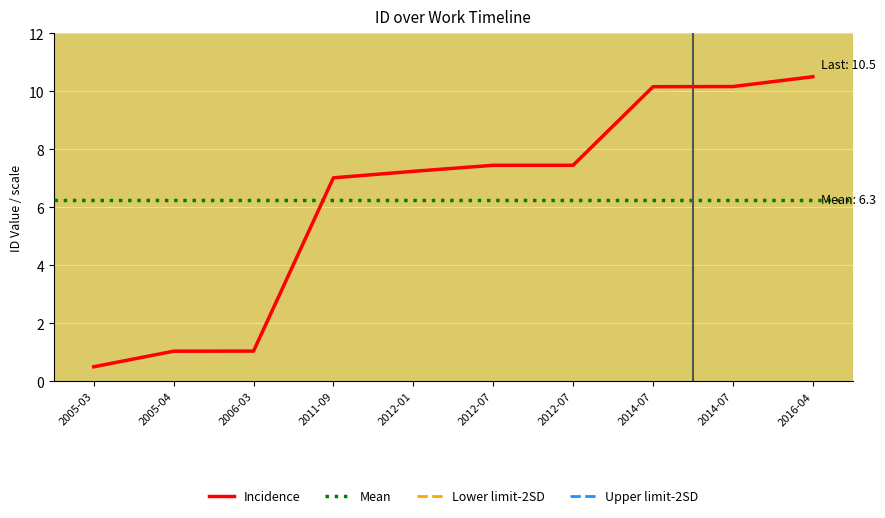

List the labels in order of value, smallest first.

2005-03, 2005-04, 2006-03, 2011-09, 2012-01, 2012-07, 2012-07, 2014-07, 2014-07, 2016-04